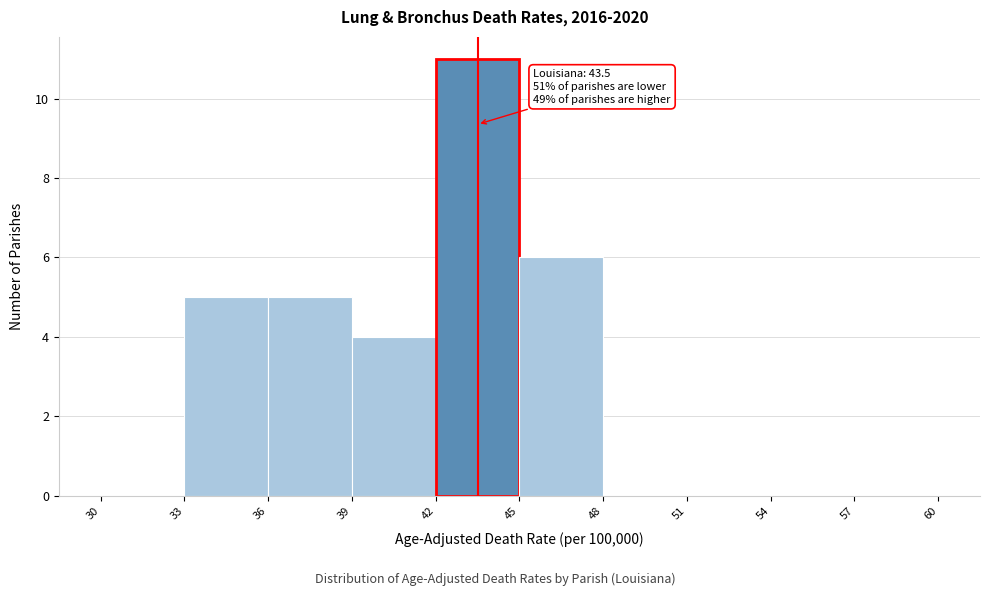

Over which range of the x-axis is the bar tallest?

42 to 45